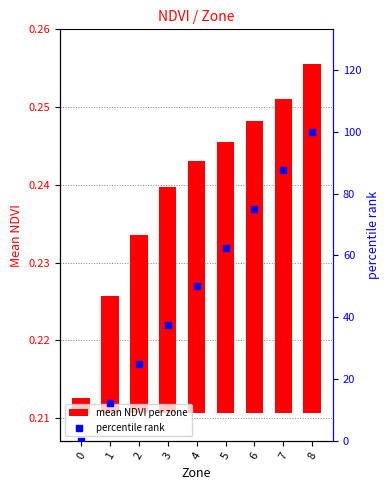

At how many categories does at least one series exceed 52?

4